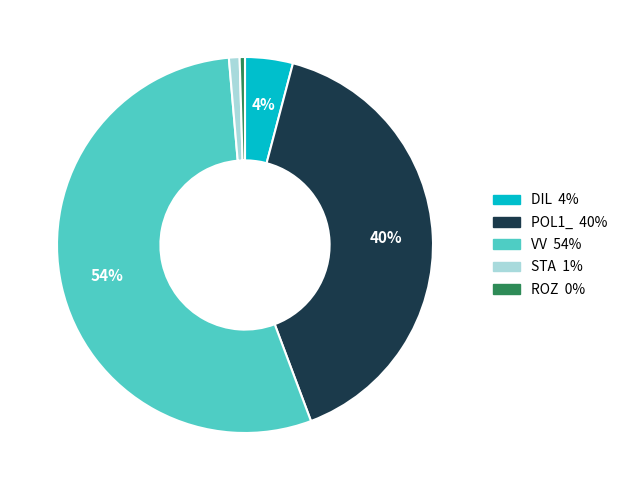

To the nearest percent, what is the combined percentage of DIL and STA?

5%